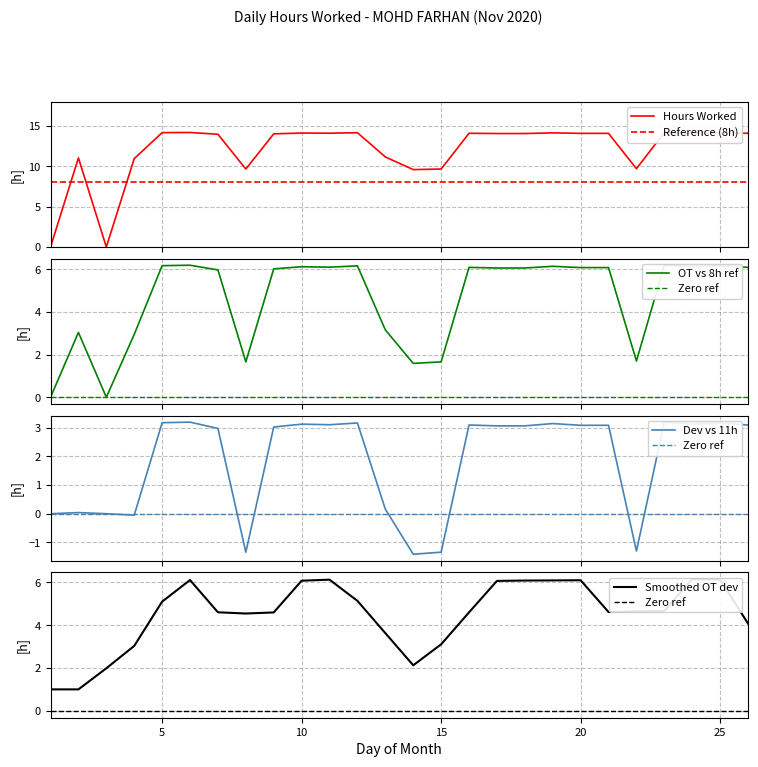

What is the value of the 14th point from the left?

9.6